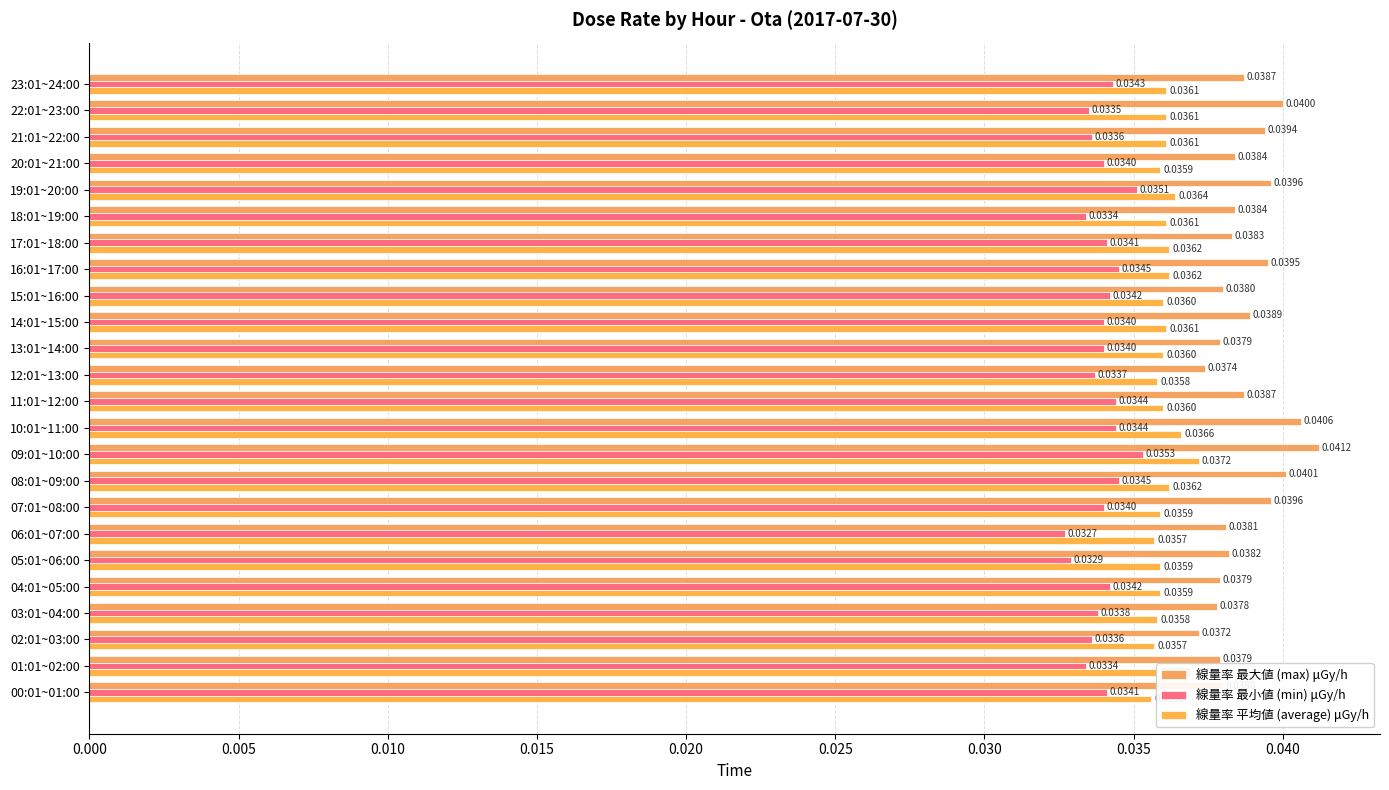

List the series in order of their peak value, highest first.

線量率 最大値 (max) μGy/h, 線量率 平均値 (average) μGy/h, 線量率 最小値 (min) μGy/h